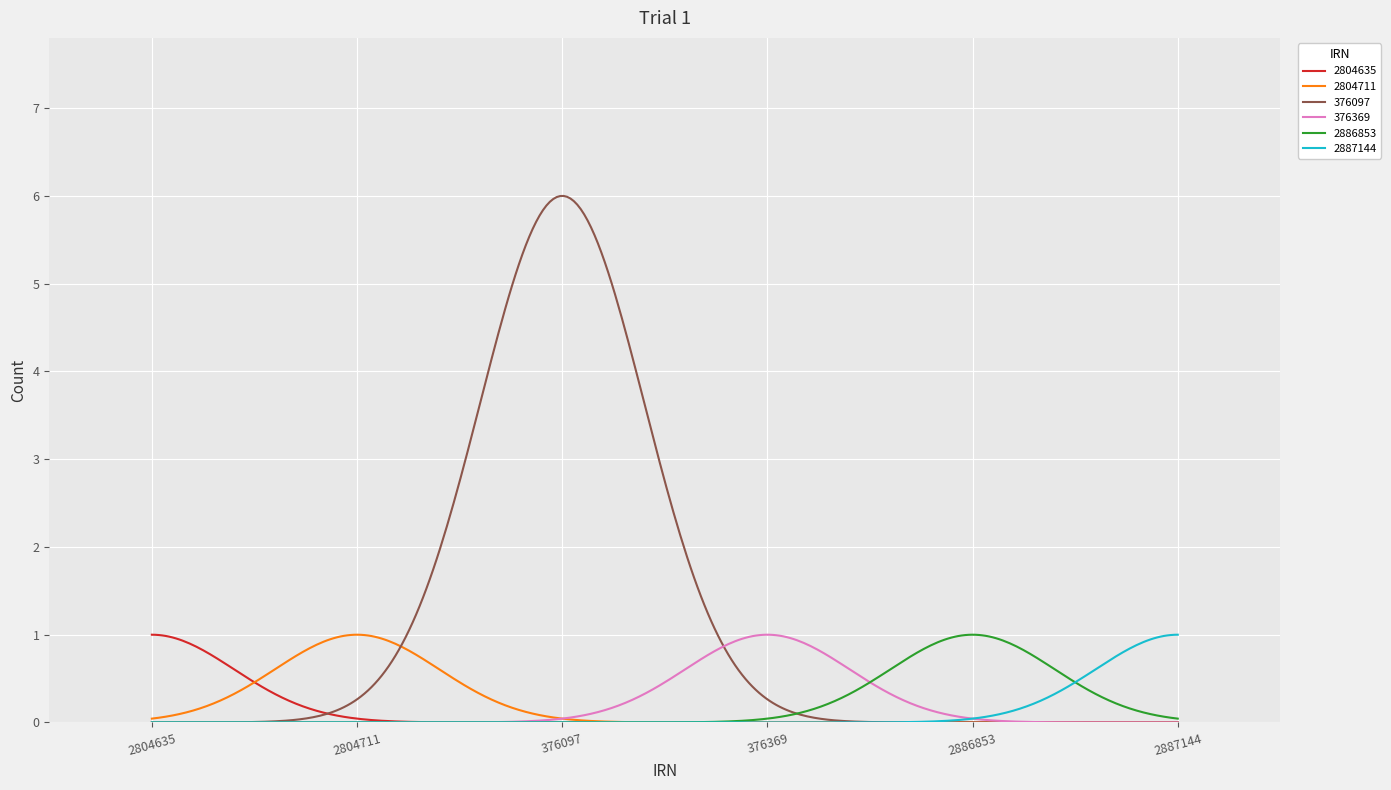

Which series has the largest total across all categories?

376097